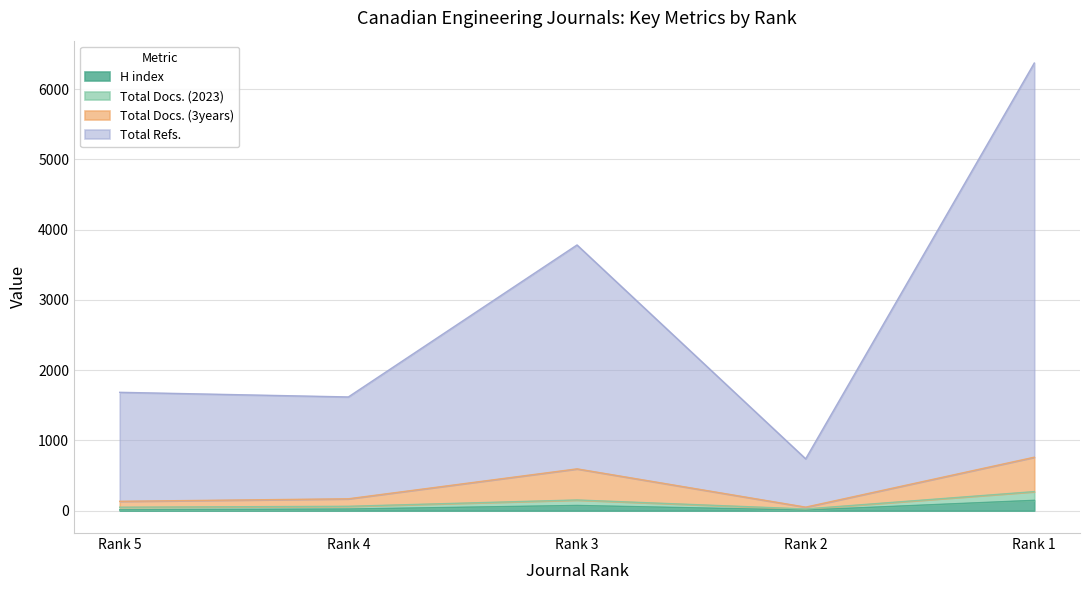

At which category is the sum across all series the highest?

Rank 1